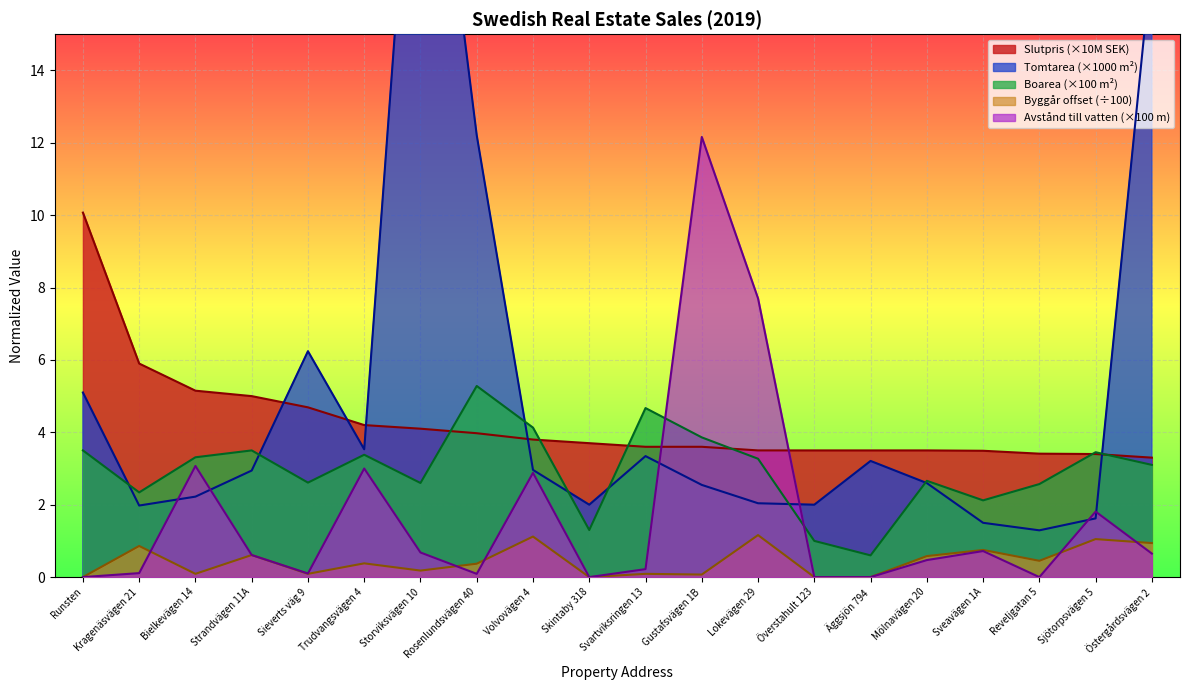

What is the label of the 8th point from the left?

Rosenlundsvägen 40